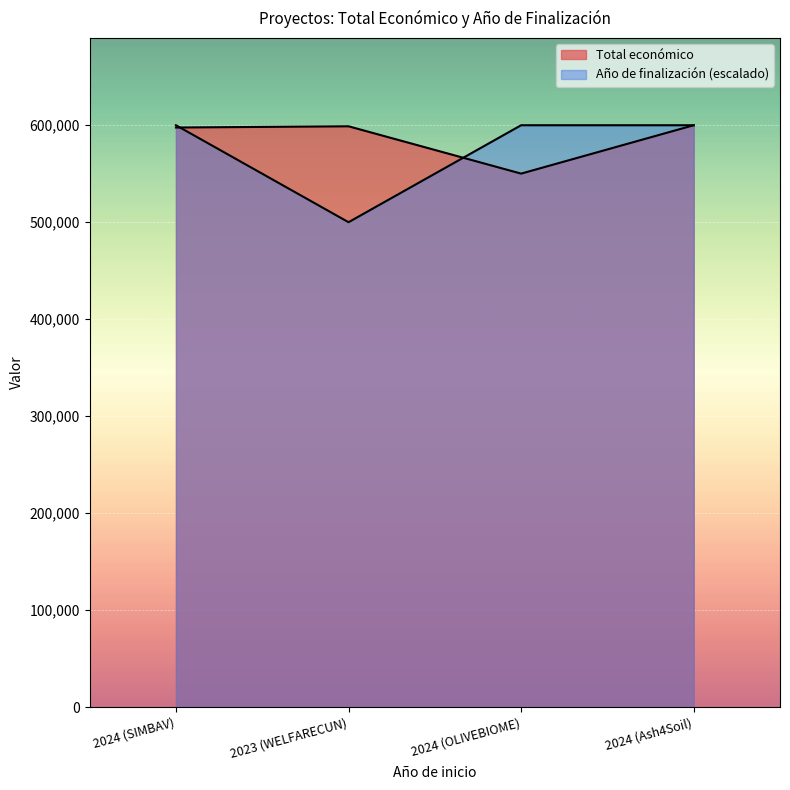

At which category is the sum across all series the highest?

2024 (Ash4Soil)